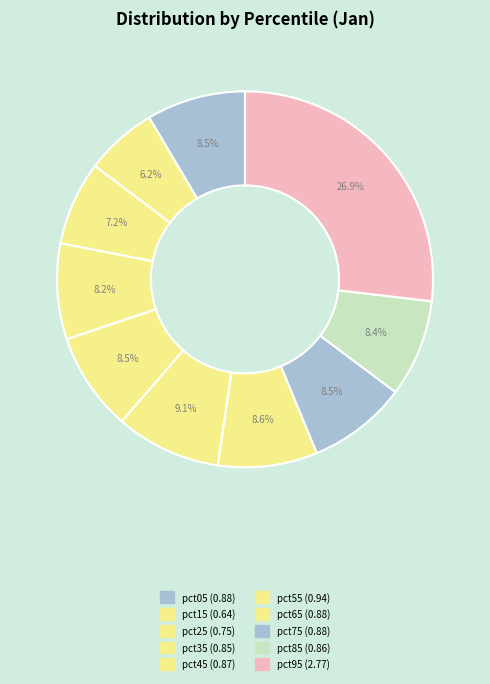

To the nearest percent, what is the difference between the pct95 and pct85 slice percentages?

18%